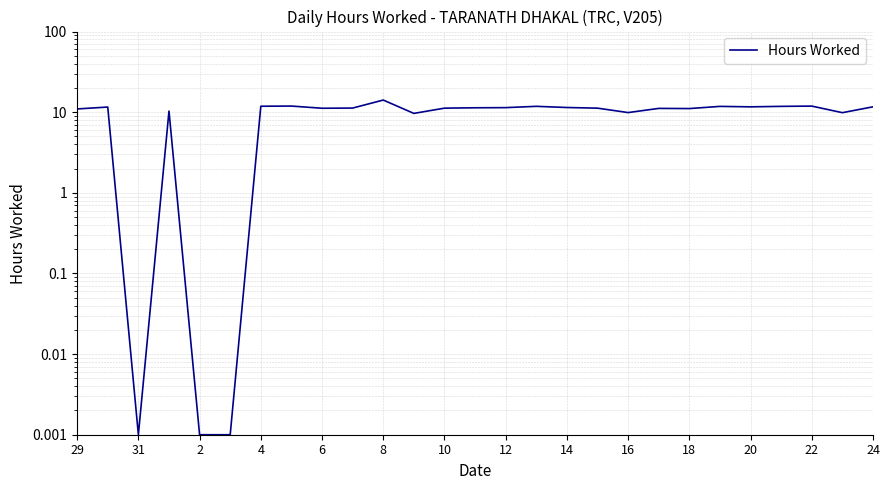

How many values exceed 11?

19